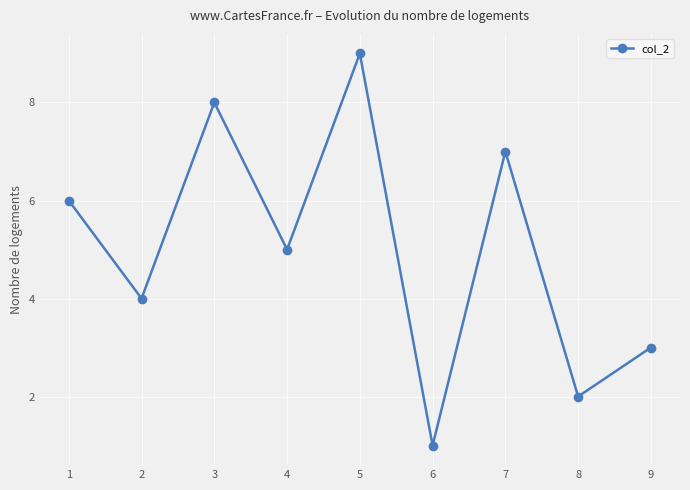

Reading left to right, transcribe all the data shown in this chart.

1=6	2=4	3=8	4=5	5=9	6=1	7=7	8=2	9=3